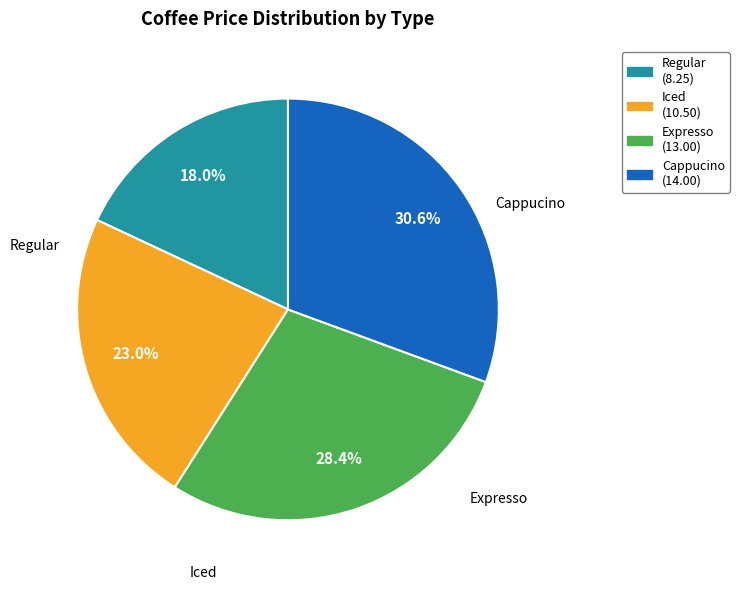

How many segments does this pie chart have?

4